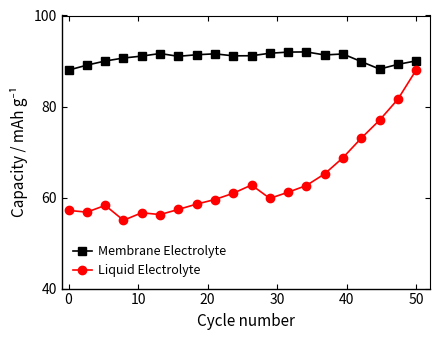

What is the smallest value displayed?

55.0